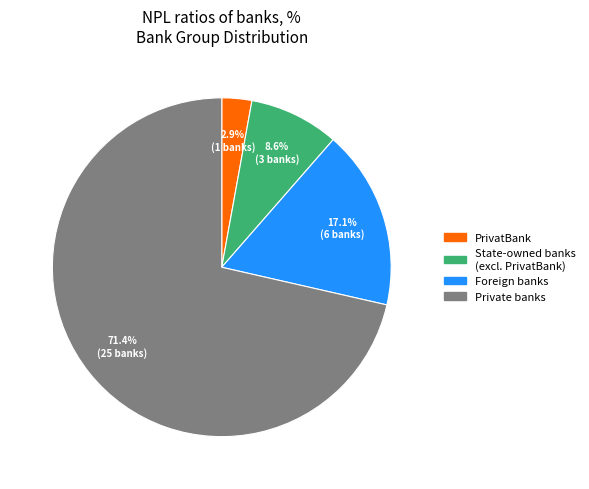

Which slice represents more than half of the pie?

Private banks